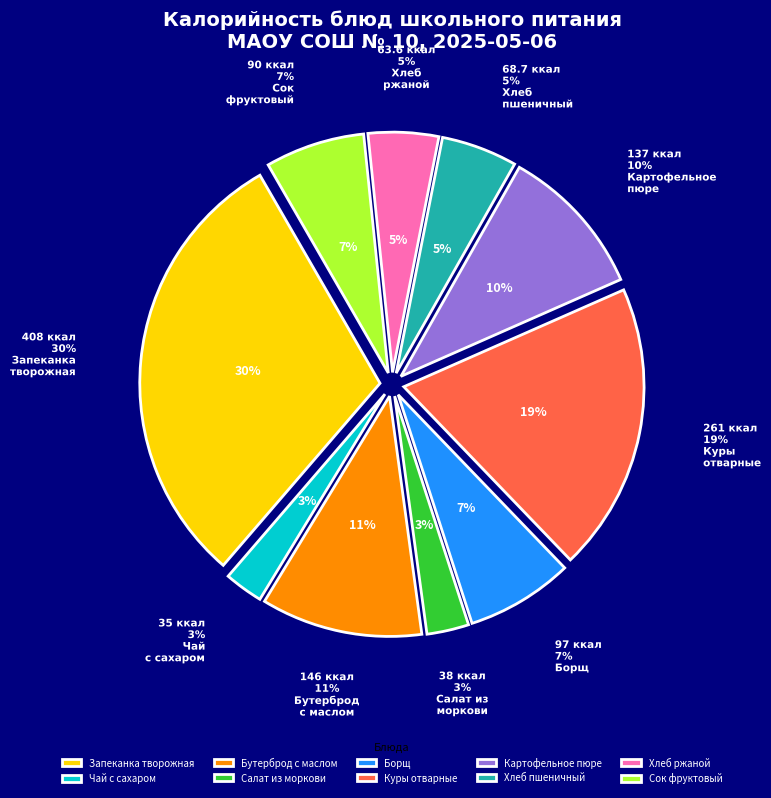

The Борщ с капустой и картофелем slice represents 2% of the pie. True or false?

False